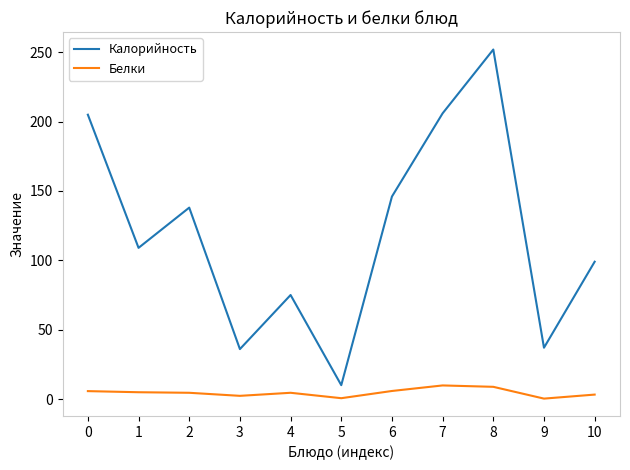

What is the lowest value of the Калорийность series?

10.0